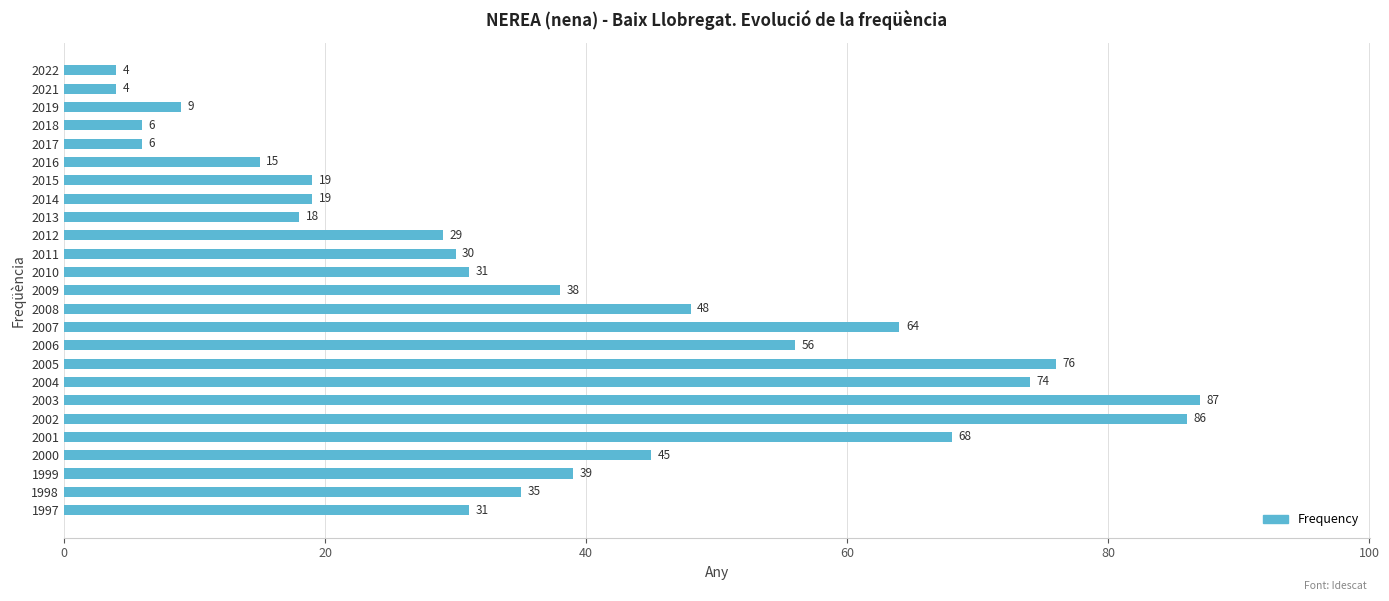

Read the value at 2013, to the nearest 5.

20